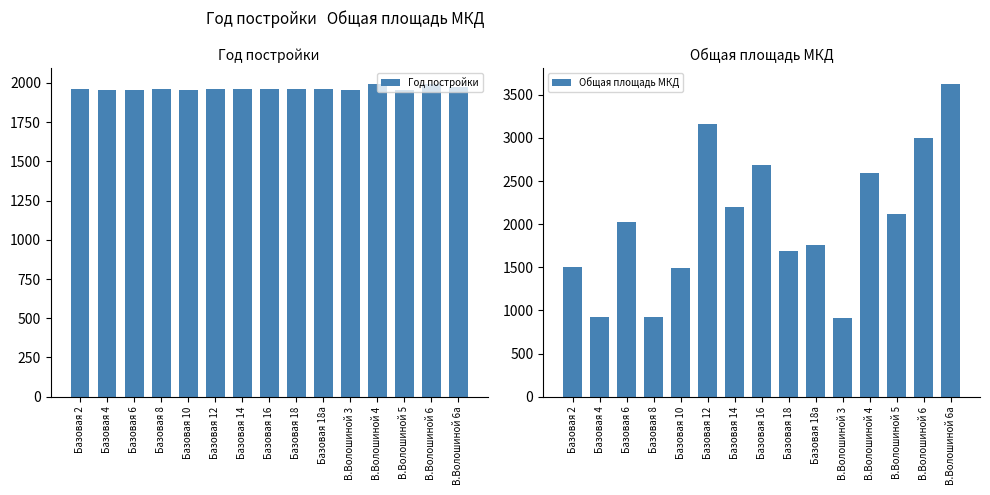

Rank the series at Базовая 18а from highest to lowest value.

Год постройки, Общая площадь МКД